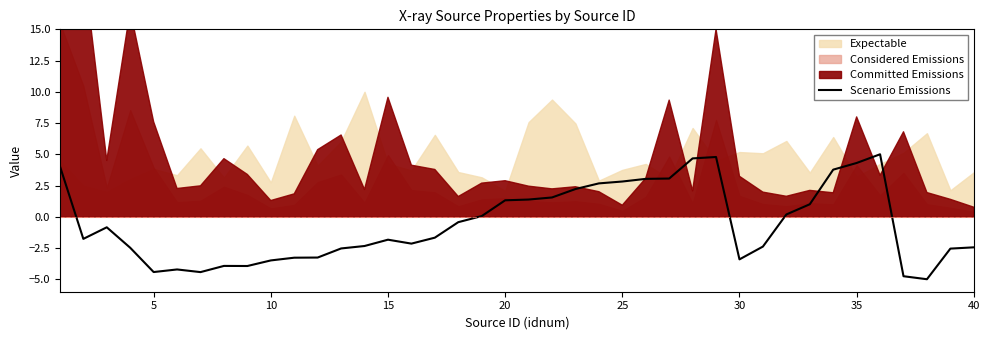

What is the sum of all values?

-21.8